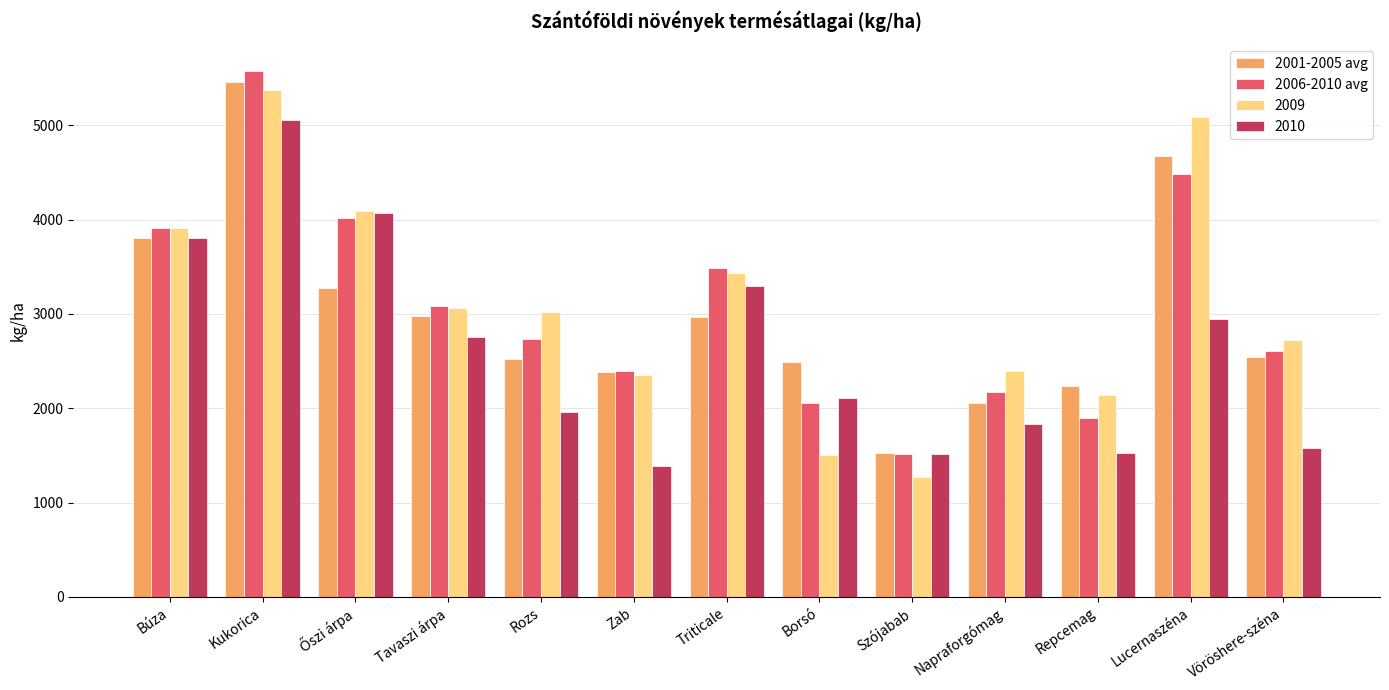

Is it true that 2009 equals 5370 at Kukorica?

True